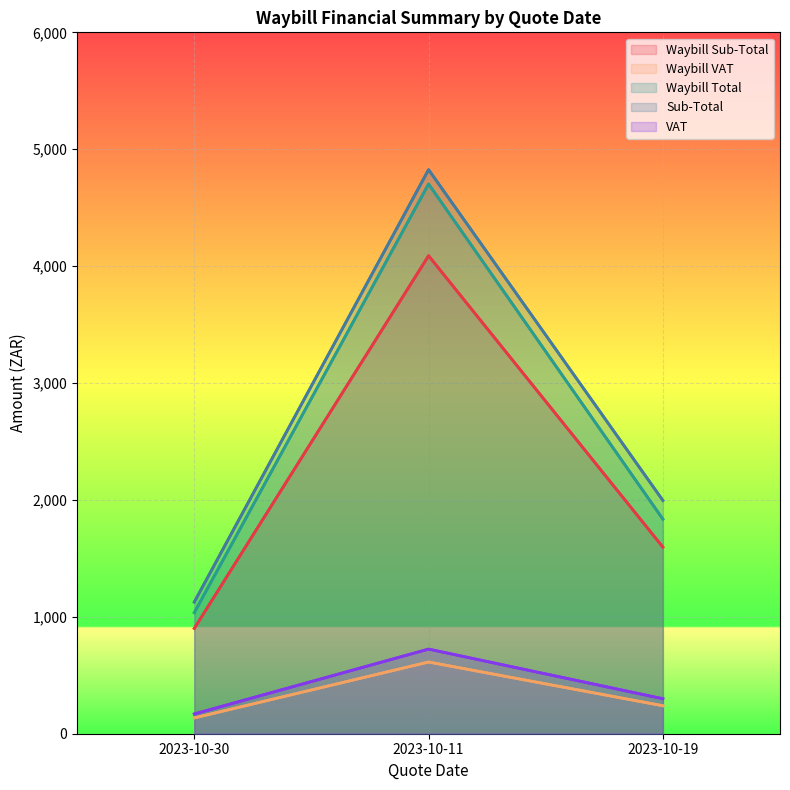

The Waybill Total series shows 4702.4 at 2023-10-11. True or false?

True